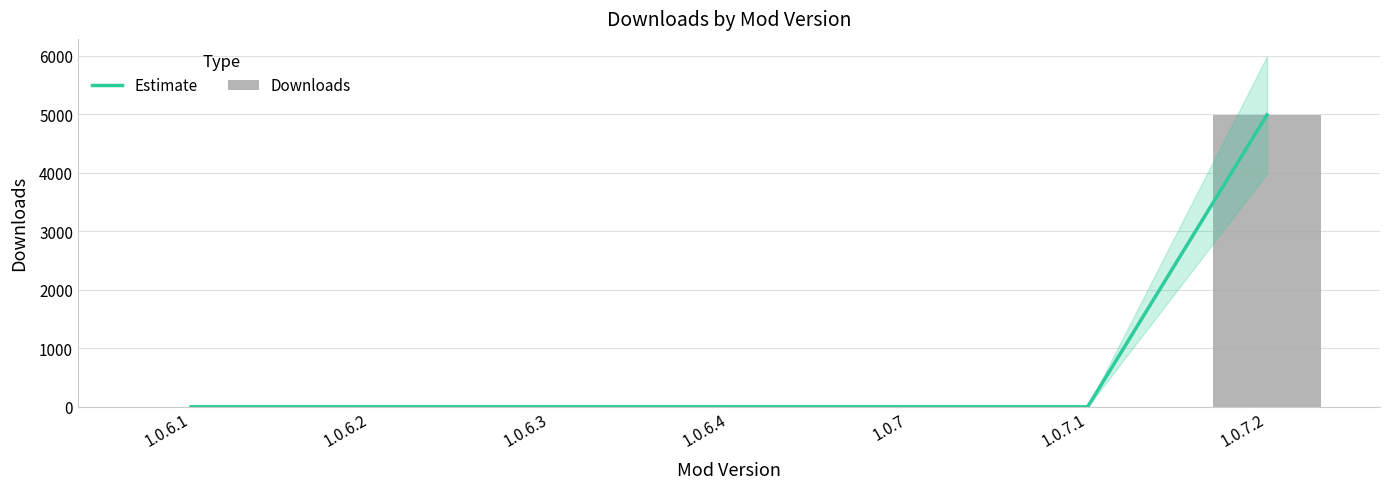

What is the value of the Estimate bar at the 4th from the left?

2